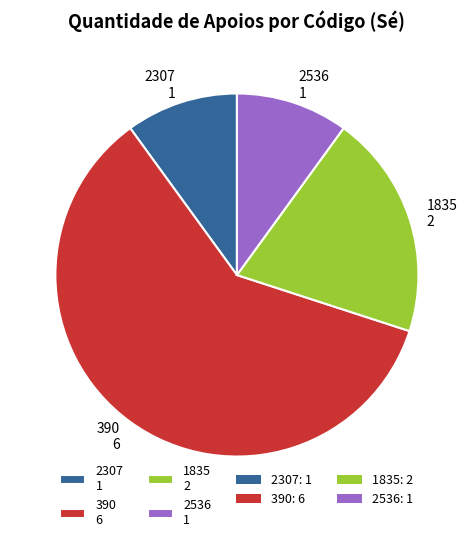

True or false: 2536 accounts for 10% of the total.

True